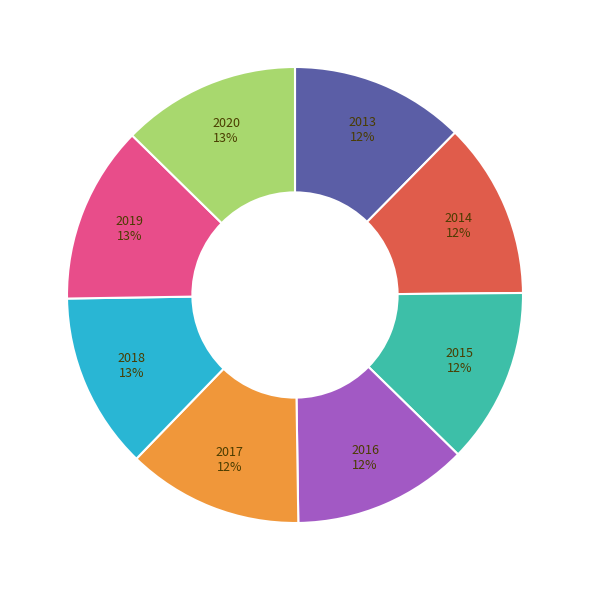

Is 2020 the majority of the pie?

No